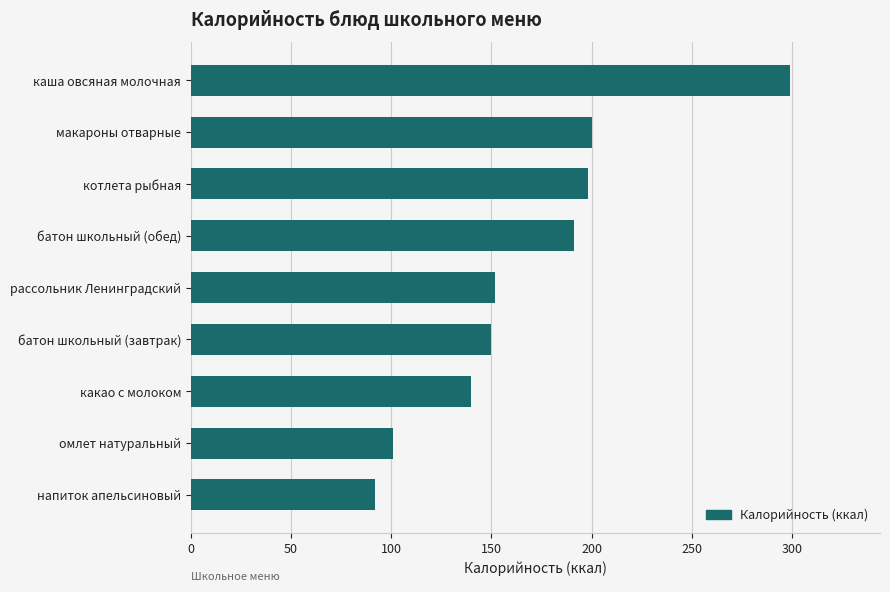

What is the ratio of the value at макароны отварные to the value at котлета рыбная?

1.0